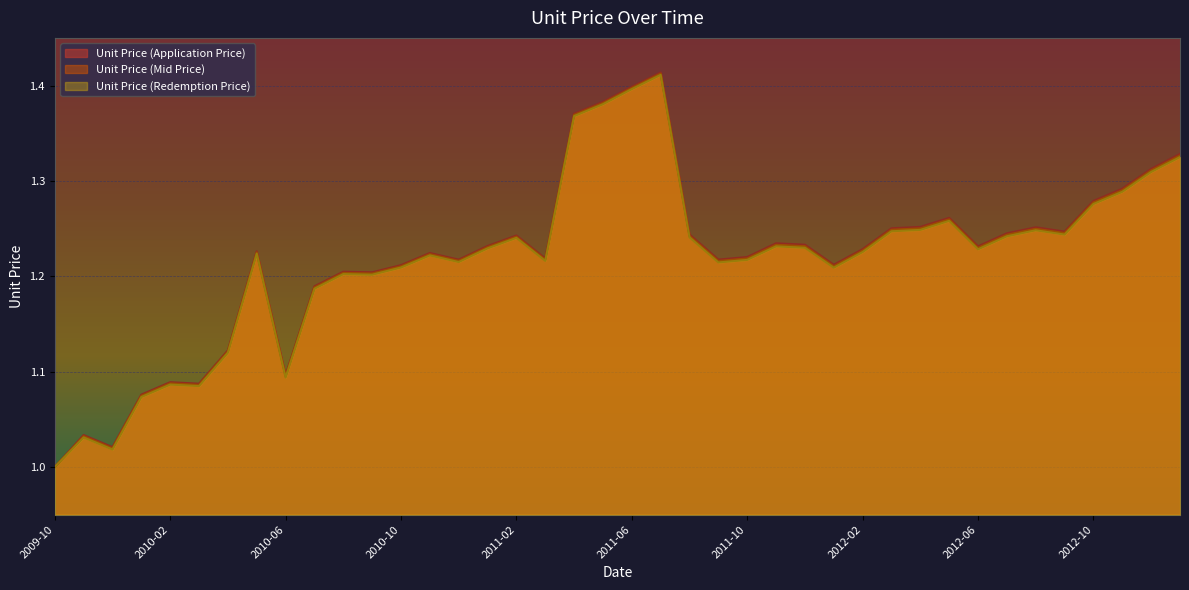

Reading left to right, extract all data points from this chart.

Unit Price (Application Price): 2009-10=1.0	2009-11=1.0	2009-12=1.0	2010-01=1.1	2010-02=1.1	2010-03=1.1	2010-04=1.1	2010-05=1.2	2010-06=1.1	2010-07=1.2	2010-08=1.2	2010-09=1.2	2010-10=1.2	2010-11=1.2	2010-12=1.2	2011-01=1.2	2011-02=1.2	2011-03=1.2	2011-04=1.4	2011-05=1.4	2011-06=1.4	2011-07=1.4	2011-08=1.2	2011-09=1.2	2011-10=1.2	2011-11=1.2	2011-12=1.2	2012-01=1.2	2012-02=1.2	2012-03=1.3	2012-04=1.3	2012-05=1.3	2012-06=1.2	2012-07=1.2	2012-08=1.3	2012-09=1.2	2012-10=1.3	2012-11=1.3	2012-12=1.3	2013-01=1.3
Unit Price (Mid Price): 2009-10=1.0	2009-11=1.0	2009-12=1.0	2010-01=1.1	2010-02=1.1	2010-03=1.1	2010-04=1.1	2010-05=1.2	2010-06=1.1	2010-07=1.2	2010-08=1.2	2010-09=1.2	2010-10=1.2	2010-11=1.2	2010-12=1.2	2011-01=1.2	2011-02=1.2	2011-03=1.2	2011-04=1.4	2011-05=1.4	2011-06=1.4	2011-07=1.4	2011-08=1.2	2011-09=1.2	2011-10=1.2	2011-11=1.2	2011-12=1.2	2012-01=1.2	2012-02=1.2	2012-03=1.2	2012-04=1.3	2012-05=1.3	2012-06=1.2	2012-07=1.2	2012-08=1.2	2012-09=1.2	2012-10=1.3	2012-11=1.3	2012-12=1.3	2013-01=1.3
Unit Price (Redemption Price): 2009-10=1.0	2009-11=1.0	2009-12=1.0	2010-01=1.1	2010-02=1.1	2010-03=1.1	2010-04=1.1	2010-05=1.2	2010-06=1.1	2010-07=1.2	2010-08=1.2	2010-09=1.2	2010-10=1.2	2010-11=1.2	2010-12=1.2	2011-01=1.2	2011-02=1.2	2011-03=1.2	2011-04=1.4	2011-05=1.4	2011-06=1.4	2011-07=1.4	2011-08=1.2	2011-09=1.2	2011-10=1.2	2011-11=1.2	2011-12=1.2	2012-01=1.2	2012-02=1.2	2012-03=1.2	2012-04=1.2	2012-05=1.3	2012-06=1.2	2012-07=1.2	2012-08=1.2	2012-09=1.2	2012-10=1.3	2012-11=1.3	2012-12=1.3	2013-01=1.3